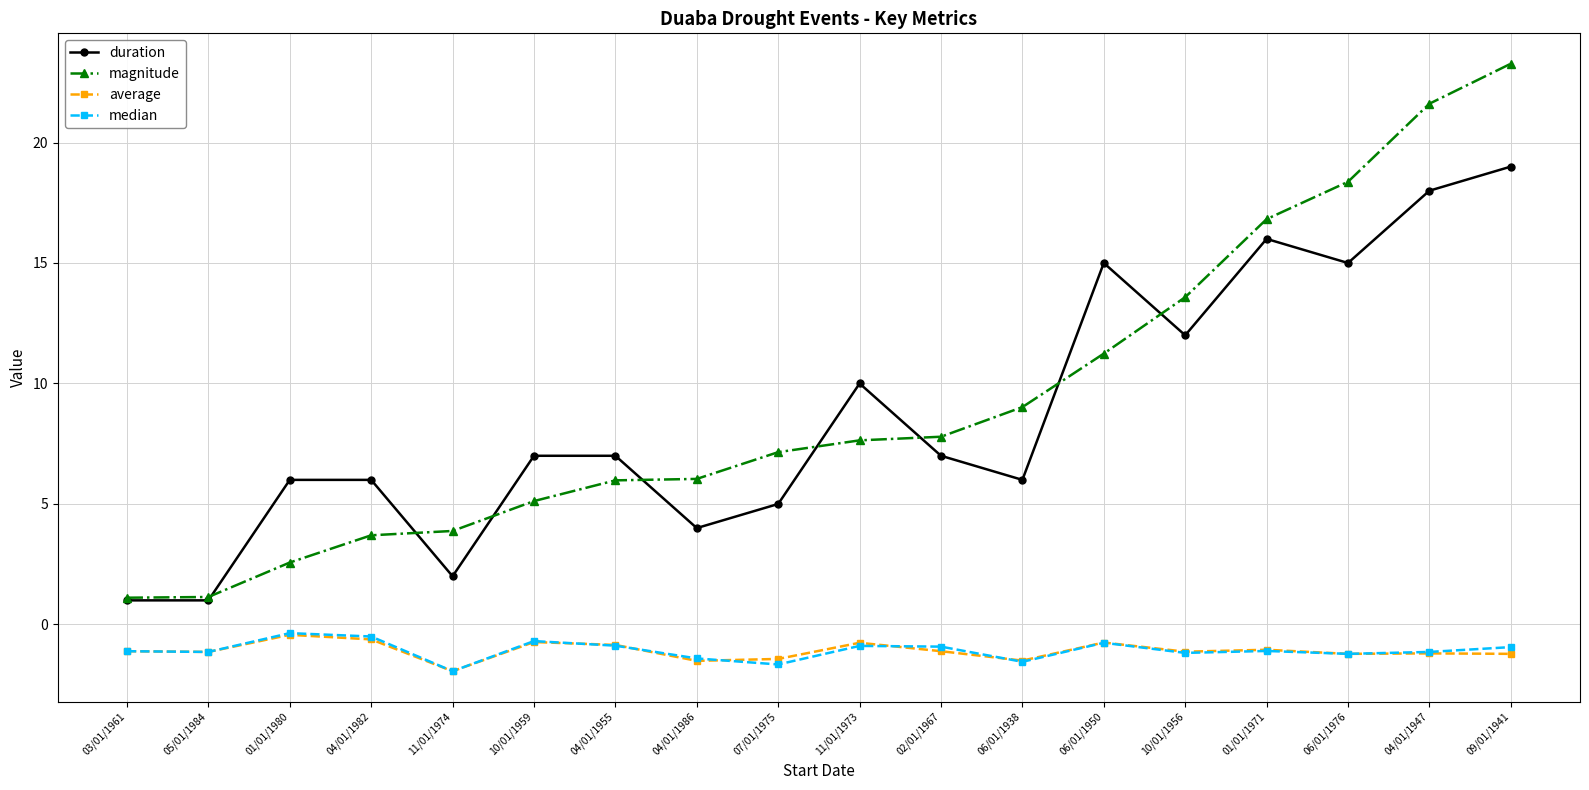

How many distinct data groups are displayed?

4